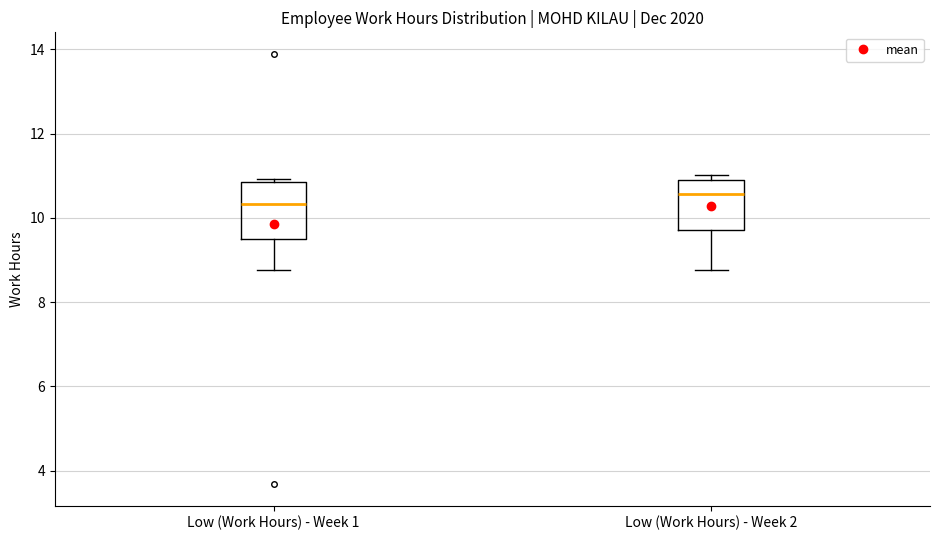

Reading left to right, transcribe this box plot: for each box, give where its median line is, the range the box spans, and where its two whiskers end, as read against the y-axis. The values are not printed on the chart, so give them approximately, as read against the axis.

Low (Work Hours) - Week 1: median 10.4, box 9.6 to 10.8, whiskers 8.8 to 11.0
Low (Work Hours) - Week 2: median 10.6, box 9.8 to 10.8, whiskers 8.8 to 11.0